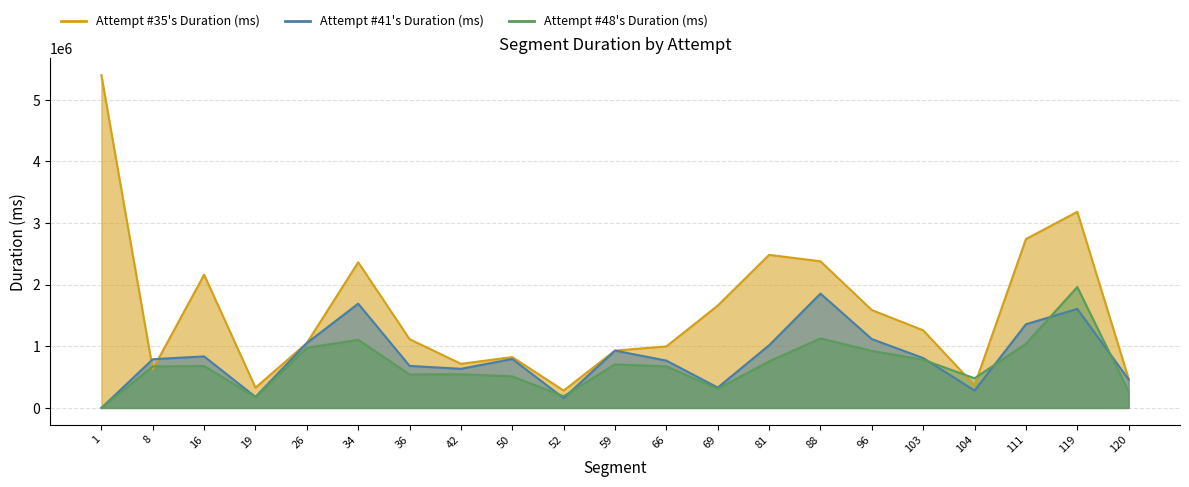

At which category is the sum across all series the highest?

119